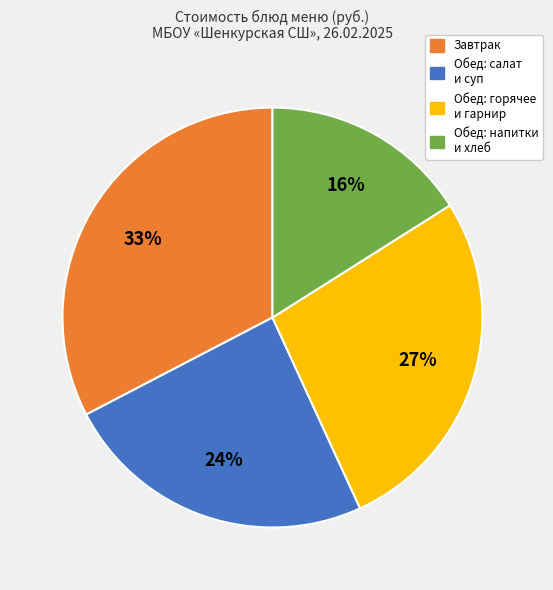

Is there a majority slice in this chart?

No